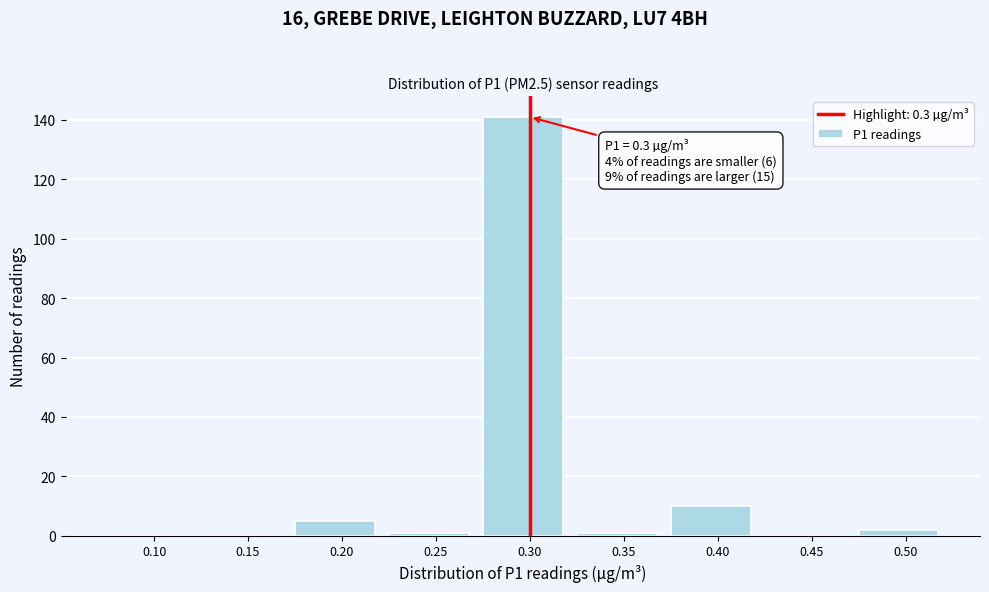

Reading right to left, list all the values displayed in this chart.

0.50=2	0.45=0	0.40=10	0.35=1	0.30=141	0.25=1	0.20=5	0.15=0	0.10=0